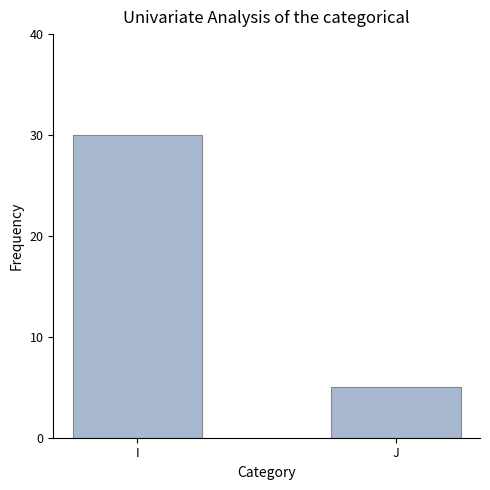

What is the ratio of the value at I to the value at J?

6.0